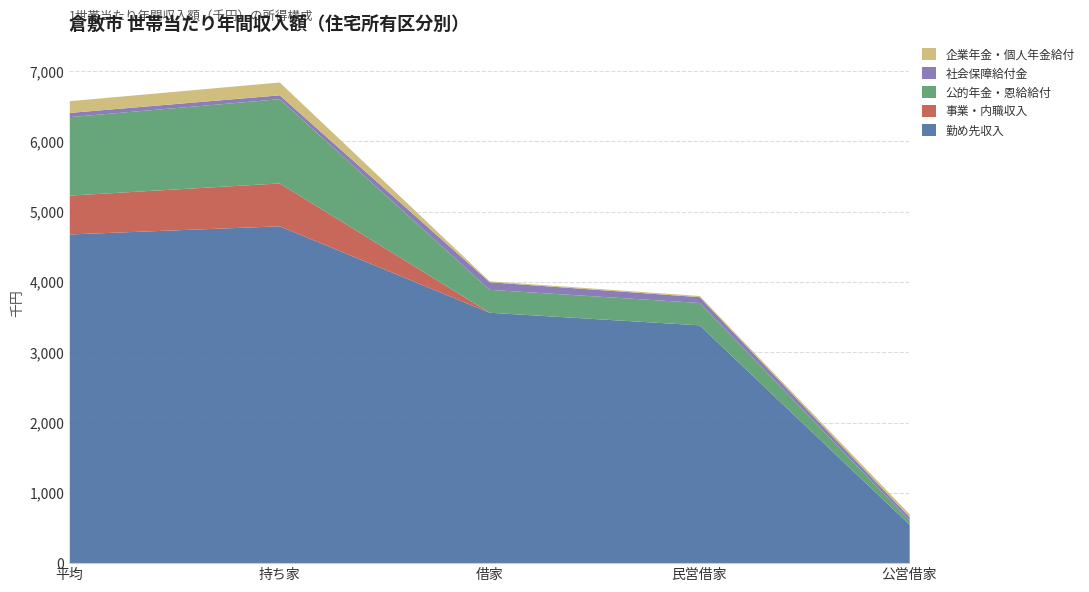

True or false: 社会保障給付金 has more than 2 points higher than both neighbors.

False